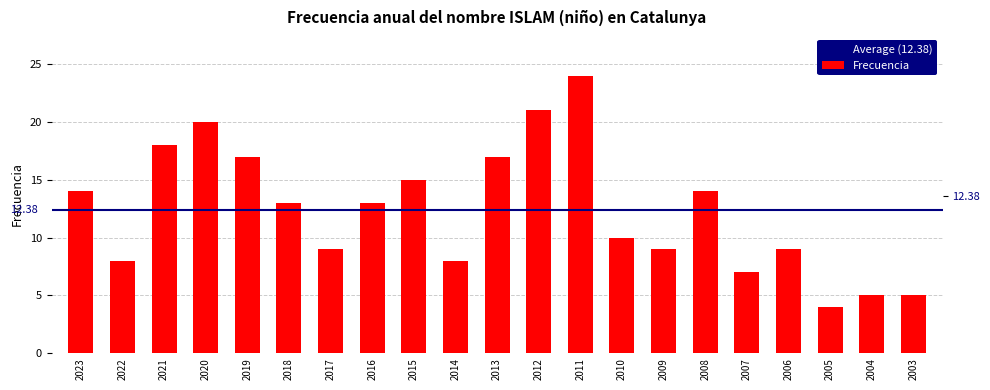

List the labels in order of value, smallest first.

2005, 2004, 2003, 2007, 2022, 2014, 2017, 2009, 2006, 2010, 2018, 2016, 2023, 2008, 2015, 2019, 2013, 2021, 2020, 2012, 2011